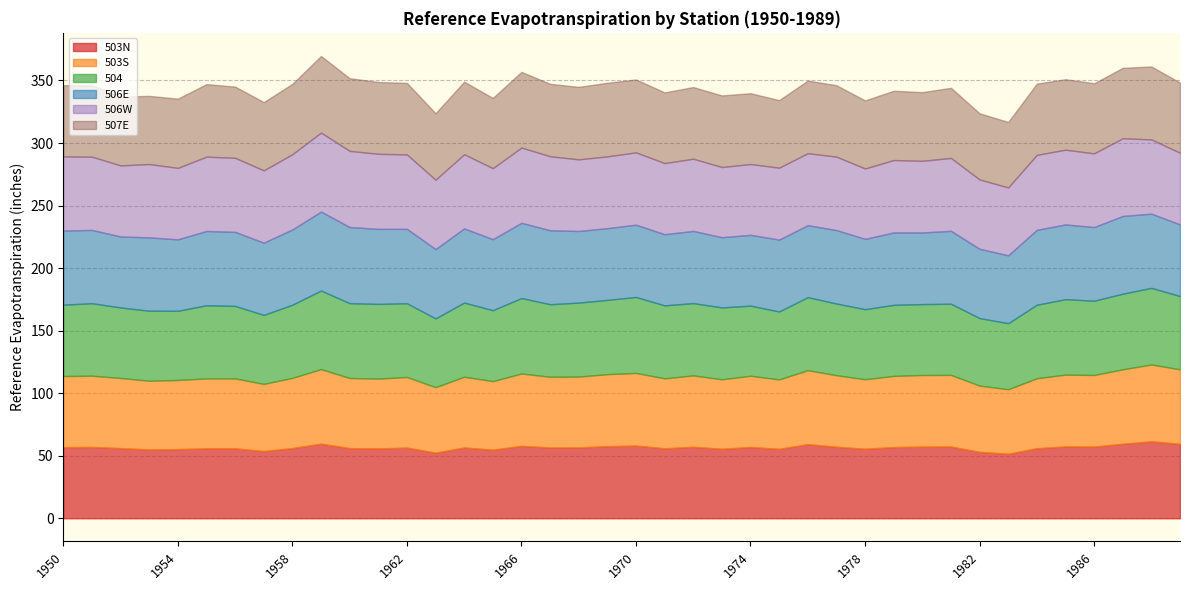

At which label does 504 first exceed 57?

1950